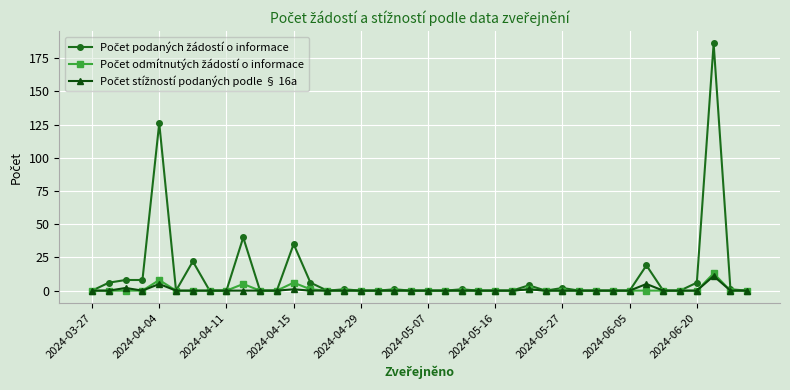

What is the label of the 1st point from the left?

2024-03-27